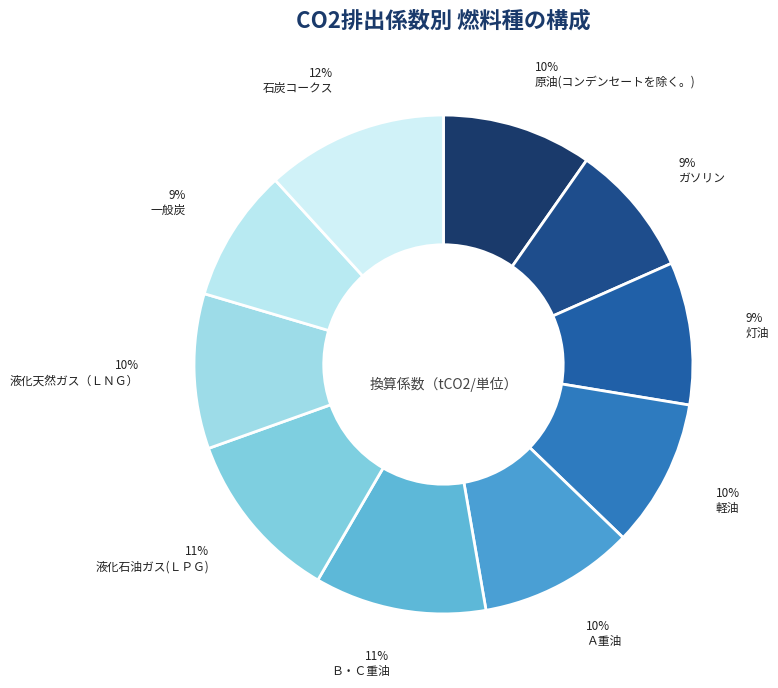

Count the number of slices in the pie.

10